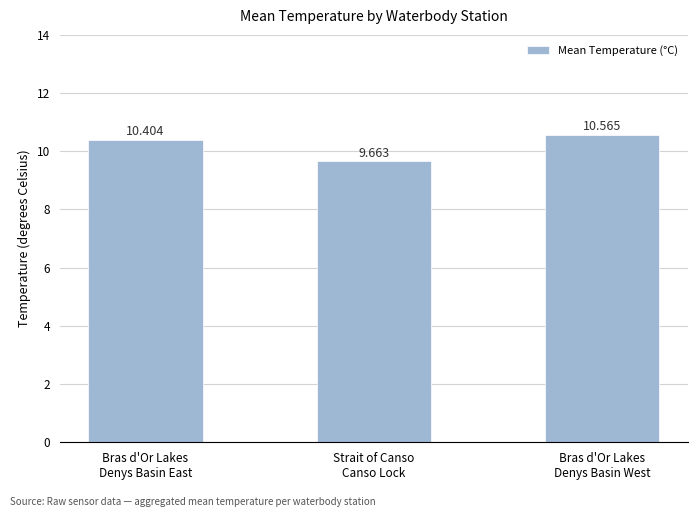

True or false: the data shows 17.5 at Bras d'Or Lakes
Denys Basin West.

False